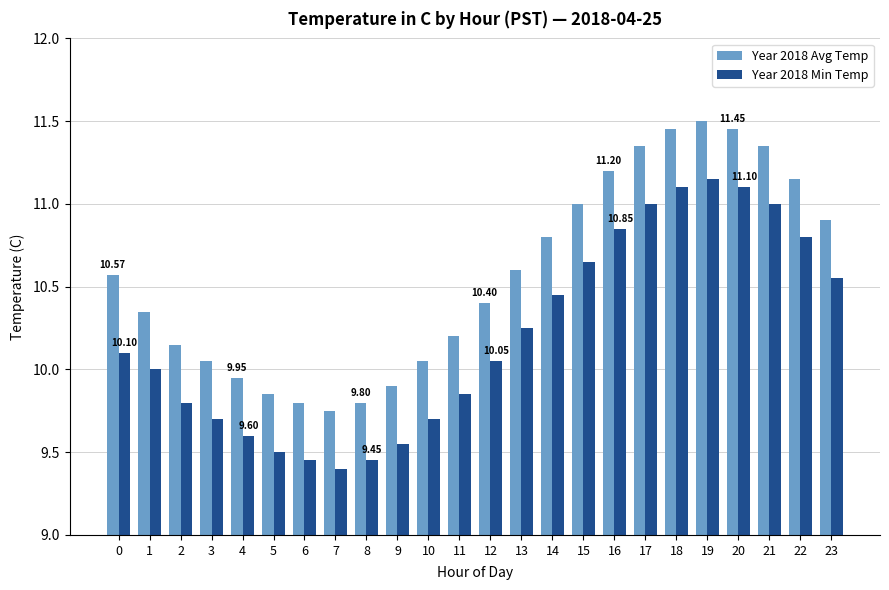

What is the sum of the Year 2018 Avg Temp values at 15 and 1?

21.4